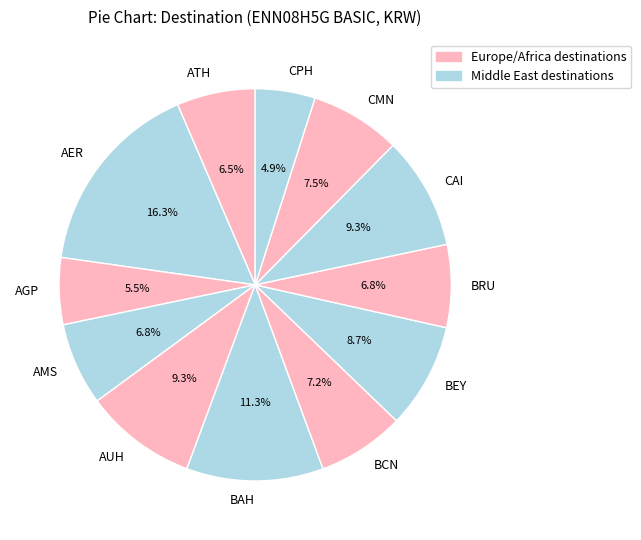

How many slices are in this pie chart?

12